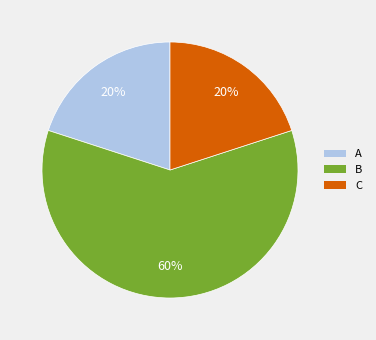

Is there any slice that represents more than half of the pie?

Yes